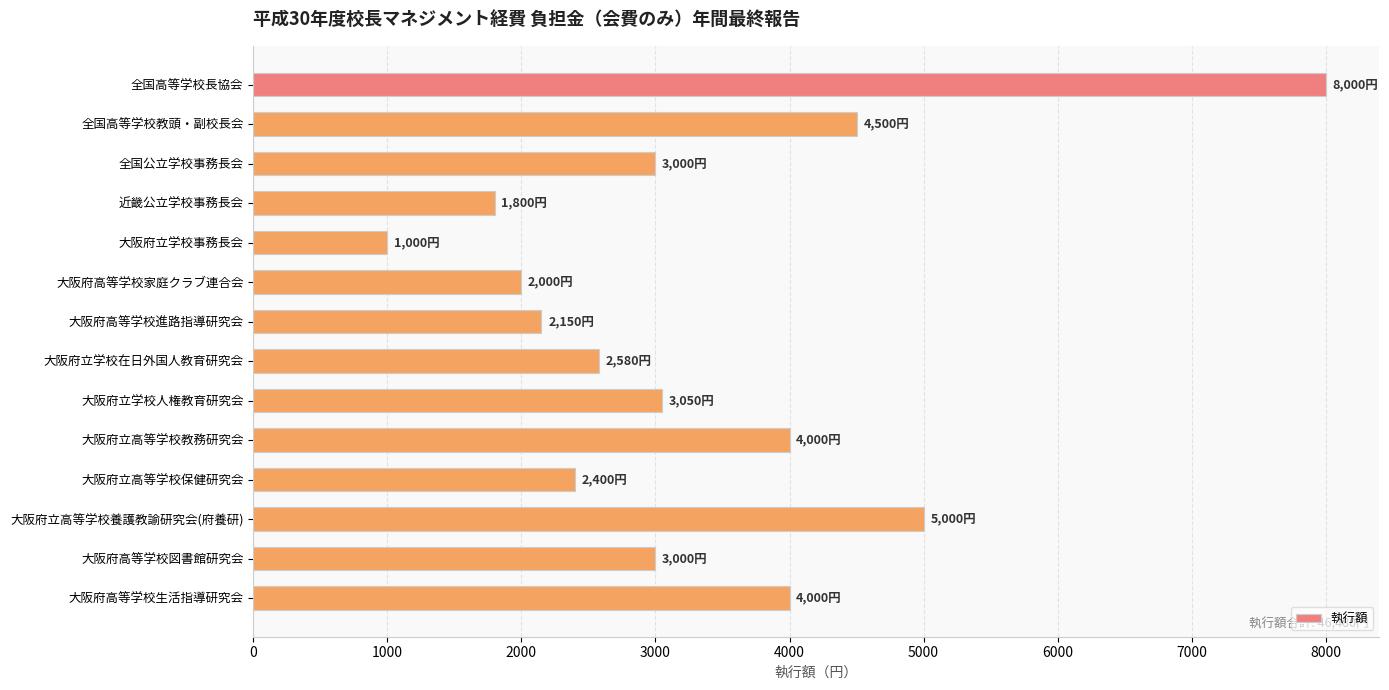

Reading bottom to top, extract all data points from this chart.

4000	3000	5000	2400	4000	3050	2580	2150	2000	1000	1800	3000	4500	8000